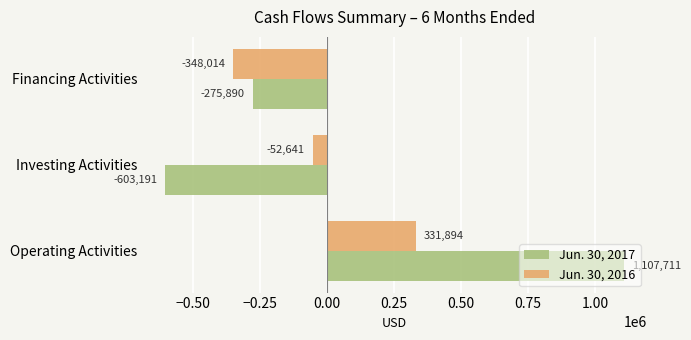

At which label does Jun. 30, 2017 reach its peak?

Operating Activities